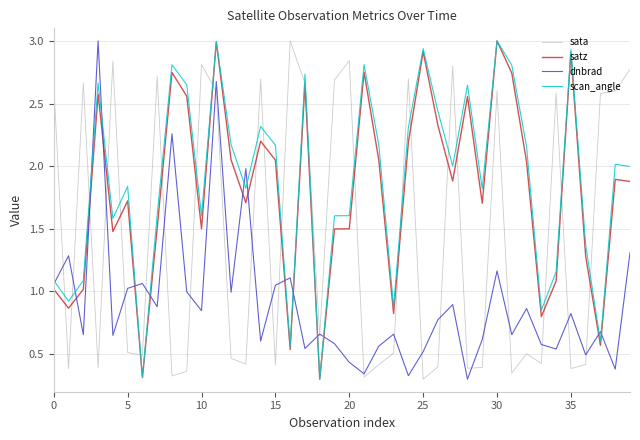

True or false: scan_angle and sata intersect in this chart.

True